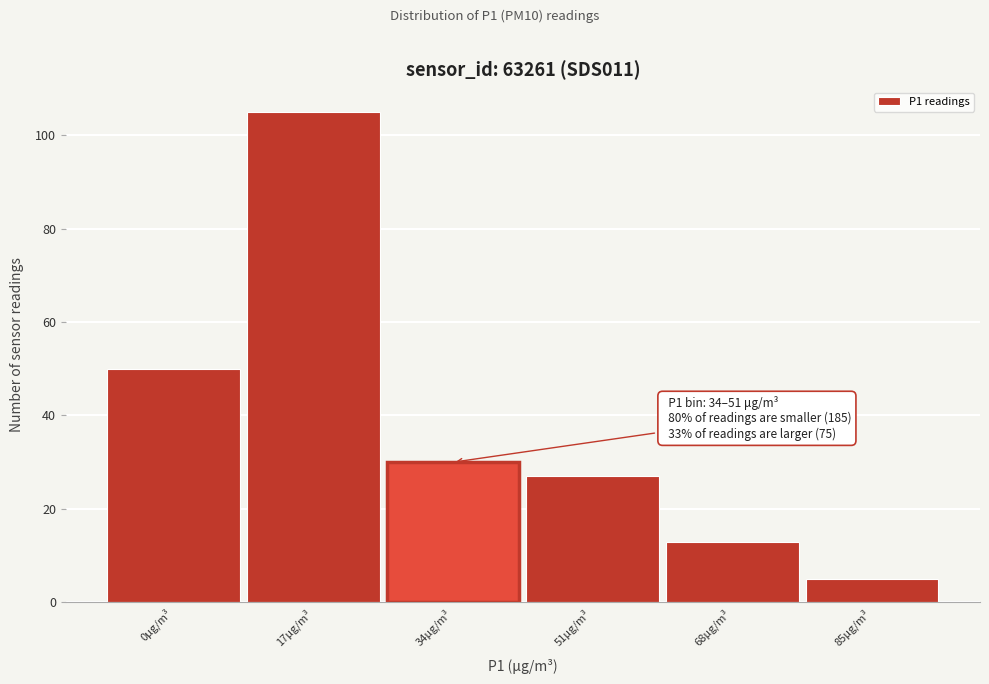

Reading left to right, extract all data points from this chart.

50	105	30	27	13	5